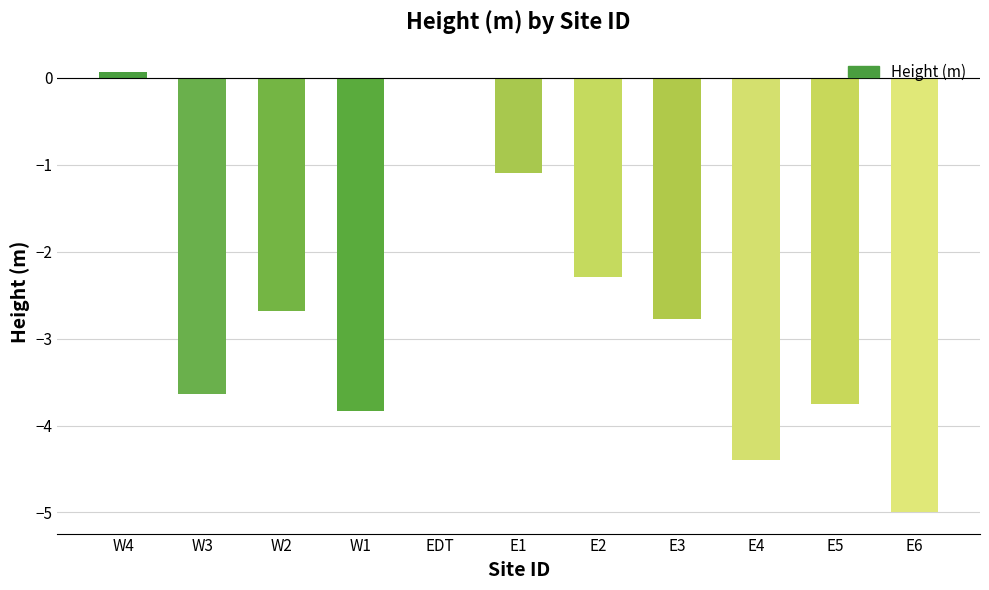

Is it true that the value at E6 is -8.4?

False